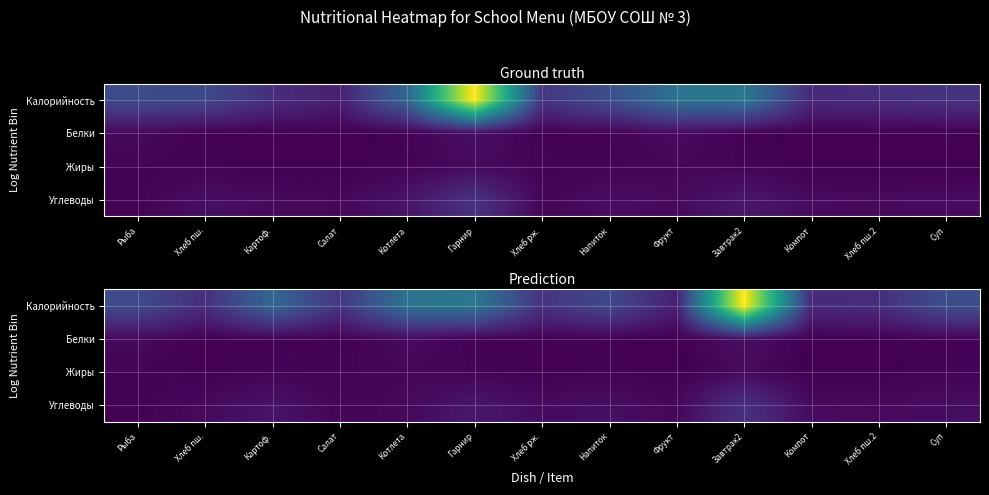

List the labels in order of Белки value, largest first.

Завтрак2, Котлета, Рыба, Суп, Картоф., Гарнир, Хлеб рж., Напиток, Хлеб пш., Салат, Хлеб пш.2, Фрукт, Компот